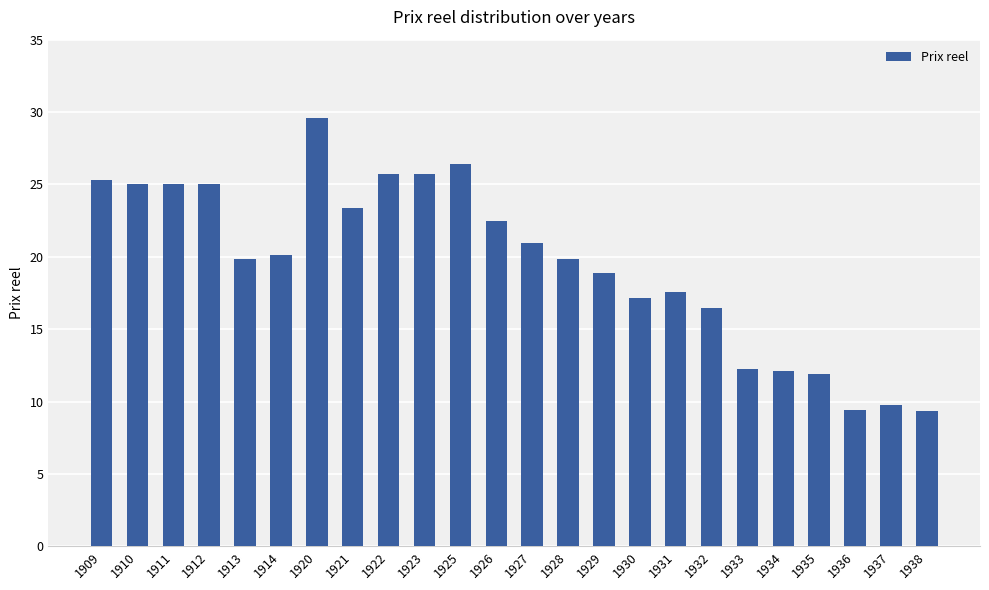

Does the chart contain stacked bars?

No